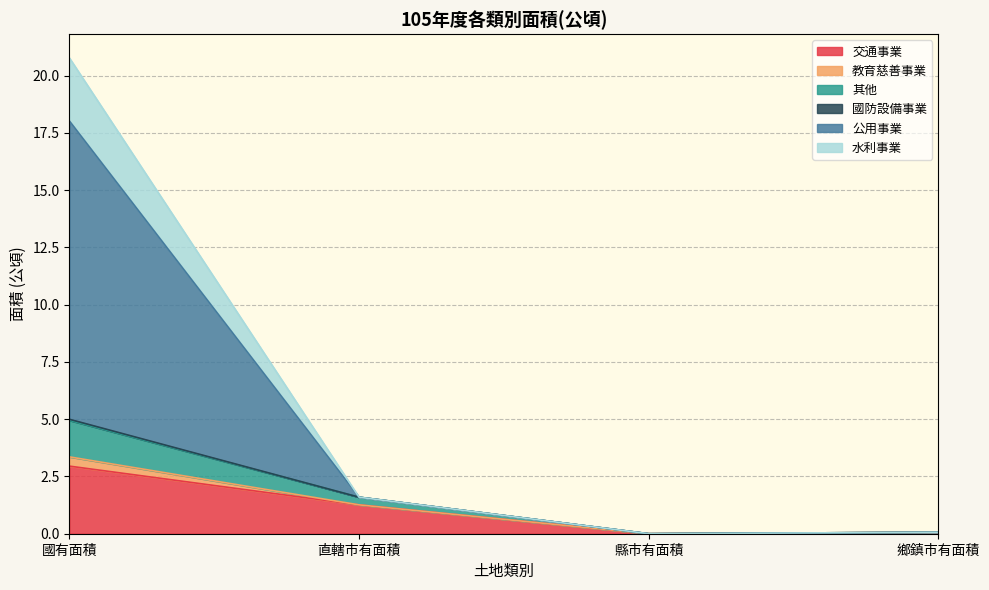

What position from the right is 直轄市有面積?

3